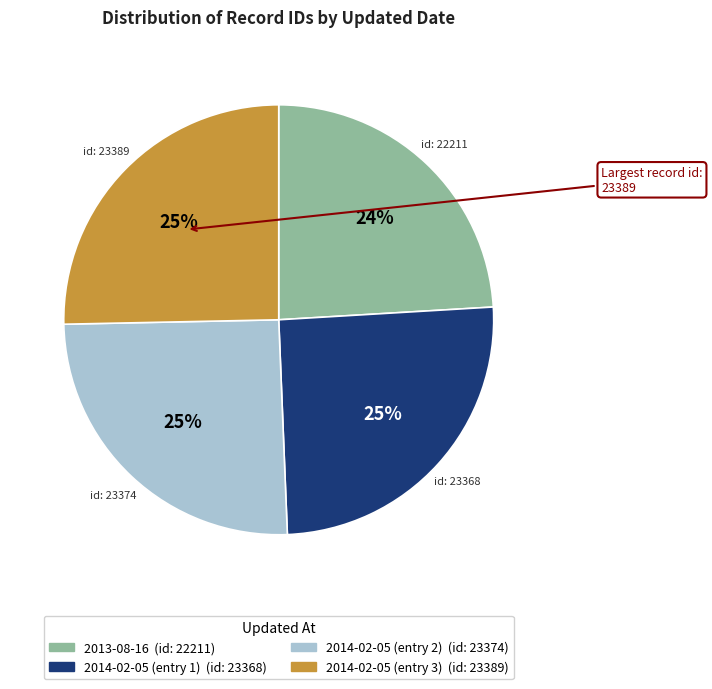

To the nearest percent, what is the difference between the largest and smallest slice percentages?

1%